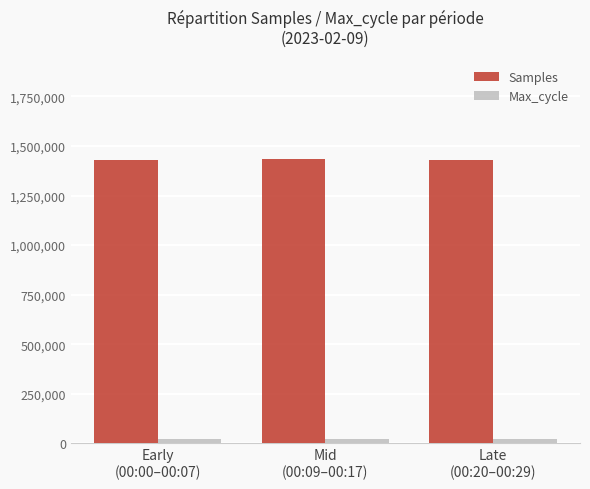

The Max_cycle series shows 21808 at Early
(00:00–00:07). True or false?

True